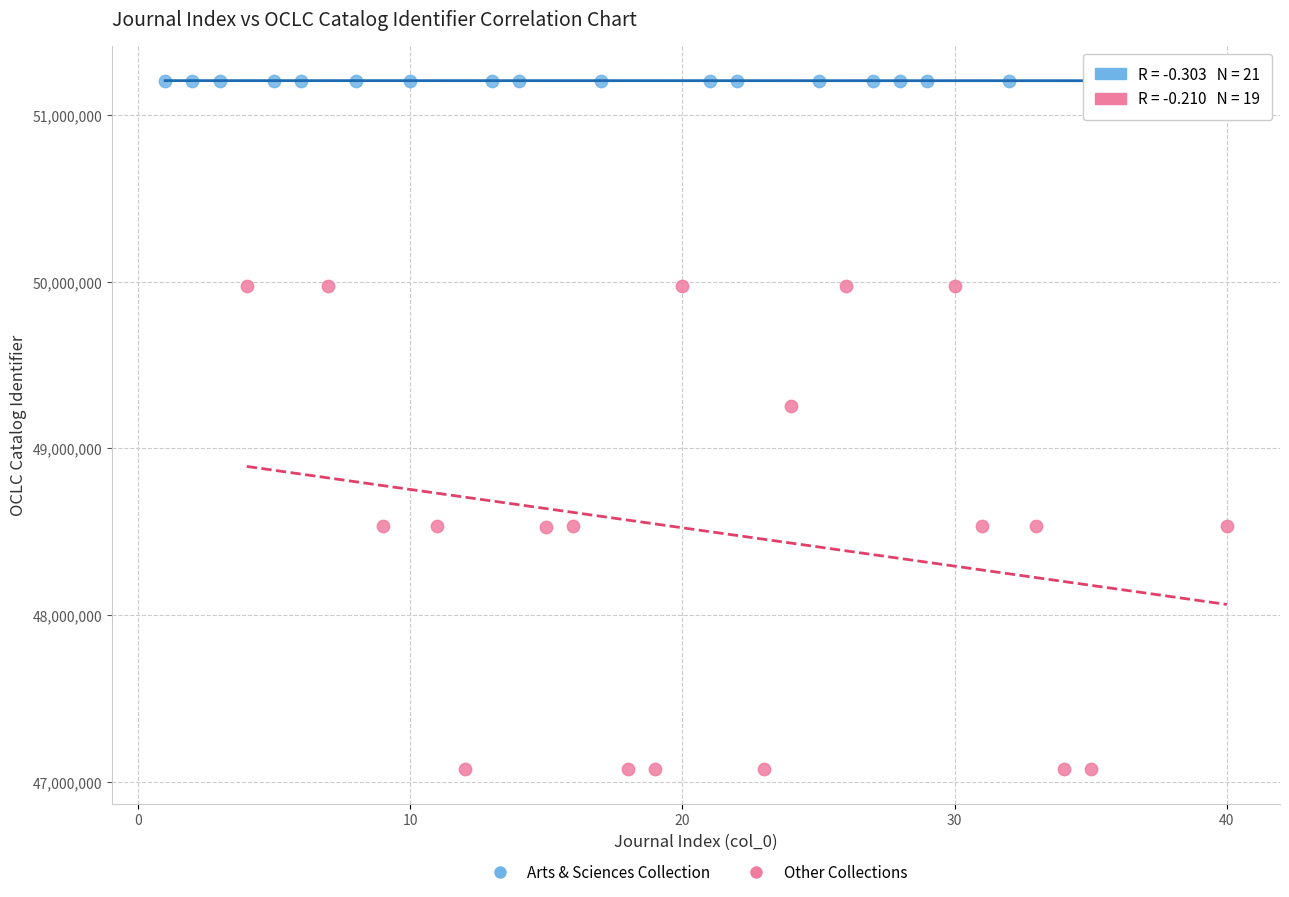

Which series contains the highest Y value?

Arts & Sciences Collection